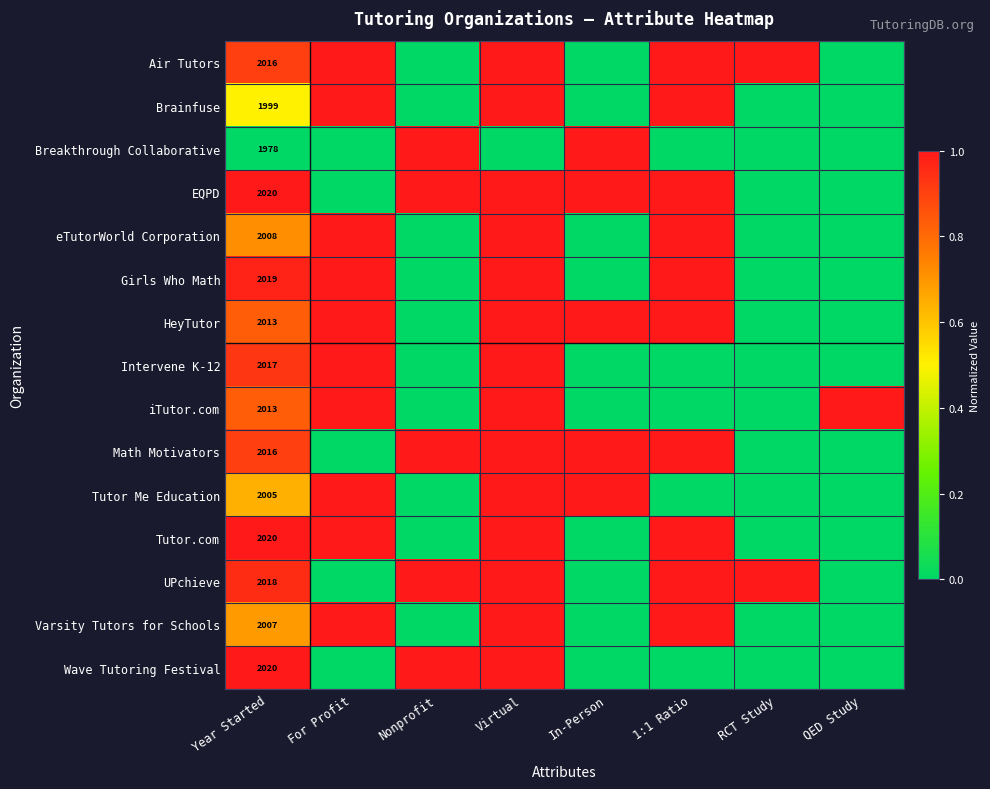

The value of Tutor Me Education at Year Started is 2005. True or false?

True